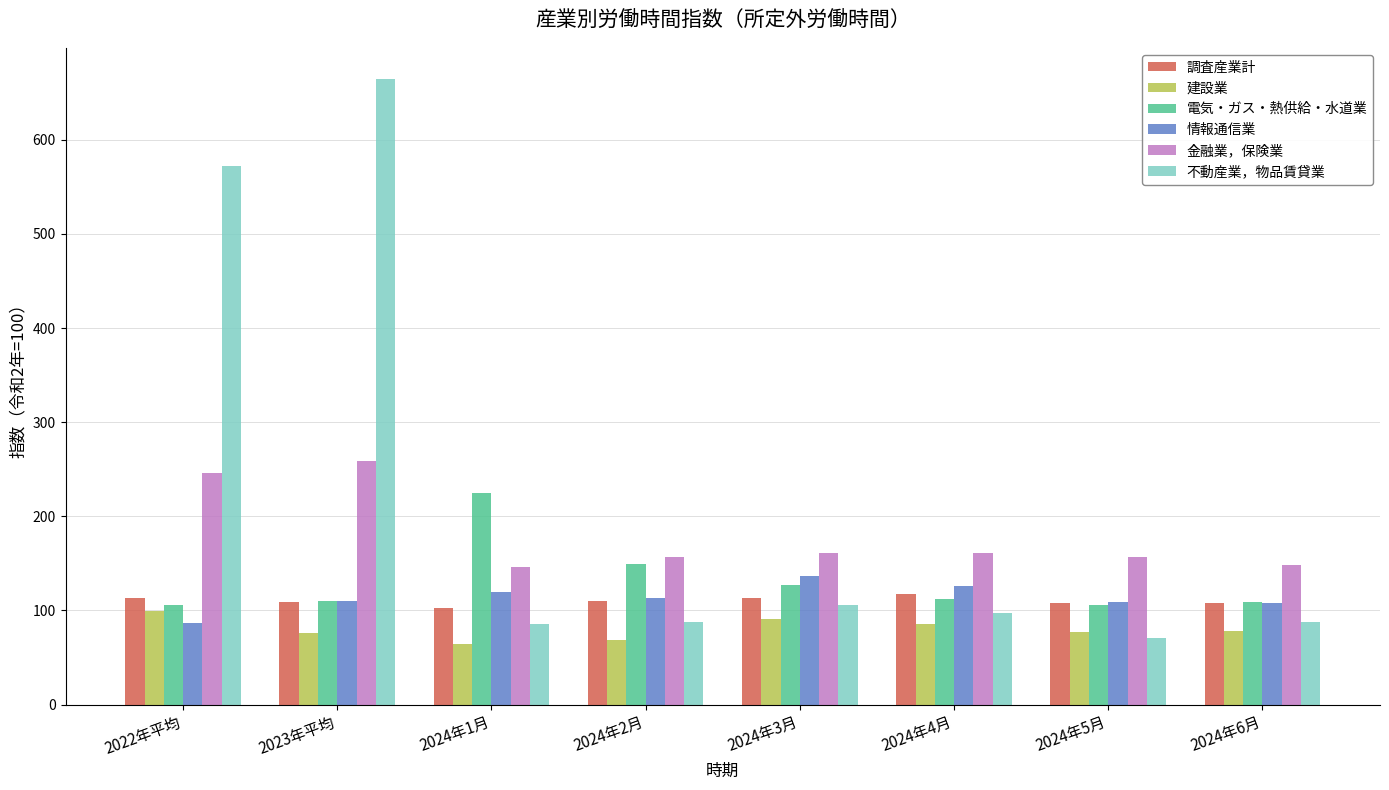

True or false: 建設業 has a value of 102.2 at 2023年平均.

False